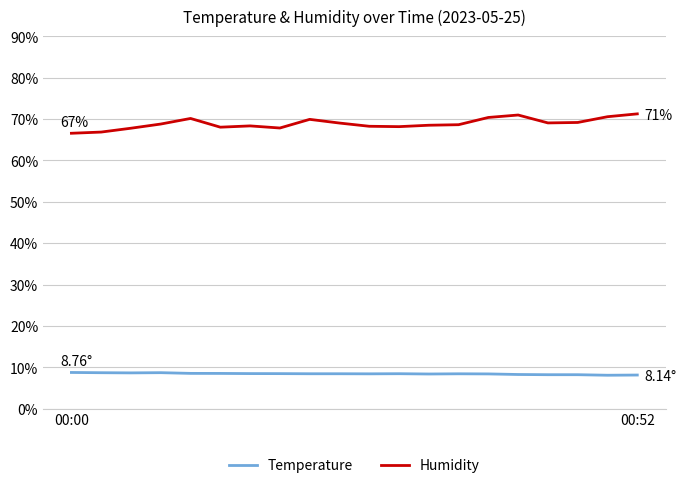

True or false: Temperature and Humidity intersect in this chart.

False